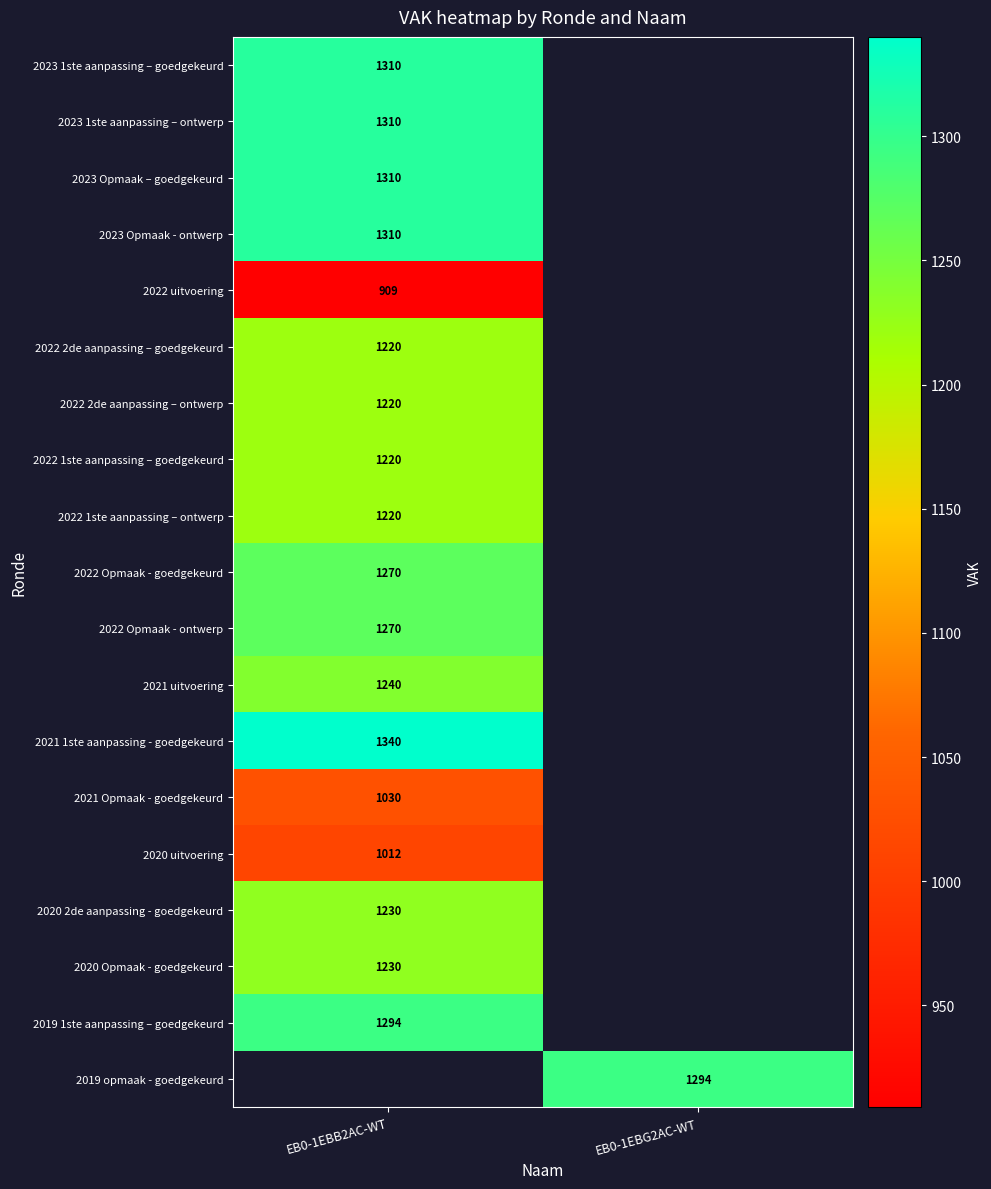

Is the value of 2022 Opmaak - goedgekeurd at EB0-1EBB2AC-WT greater than the value of 2022 1ste aanpassing – ontwerp at EB0-1EBB2AC-WT?

Yes